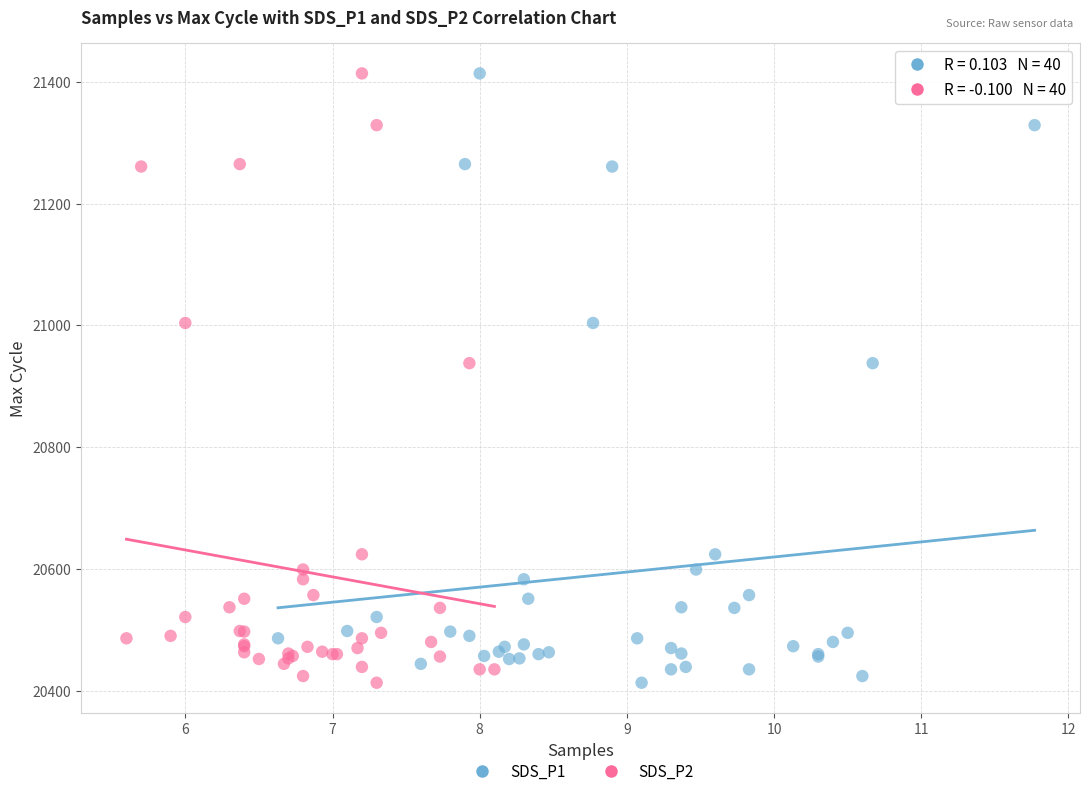

What are all the series names shown in the legend?

SDS_P1, SDS_P2